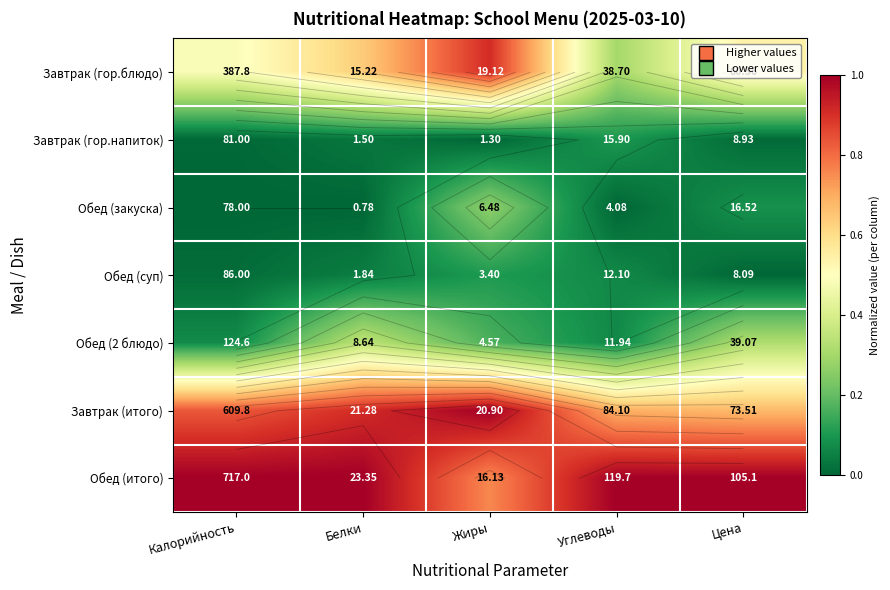

At which label does Завтрак (итого) reach its peak?

Жиры